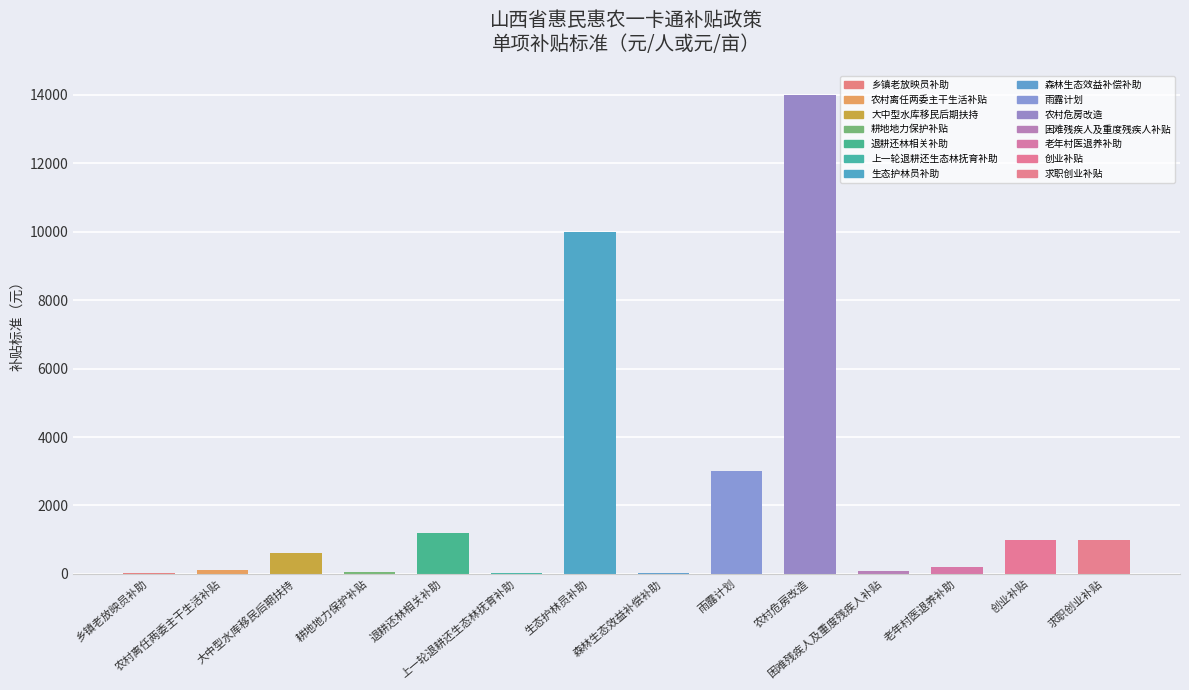

The chart shows a value of 44 at 11. True or false?

False